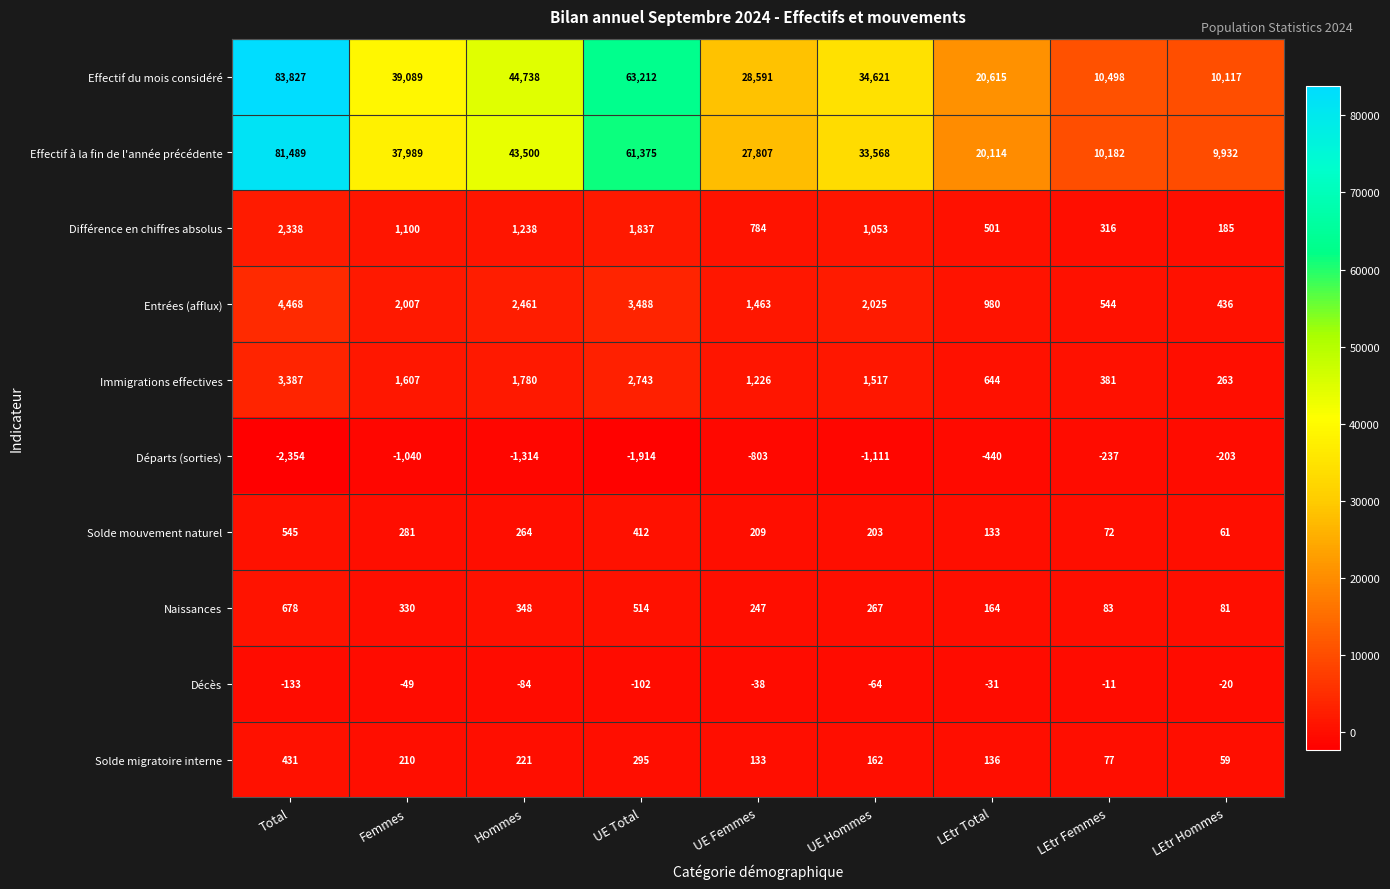

What is the minimum value shown in the chart?

-2354